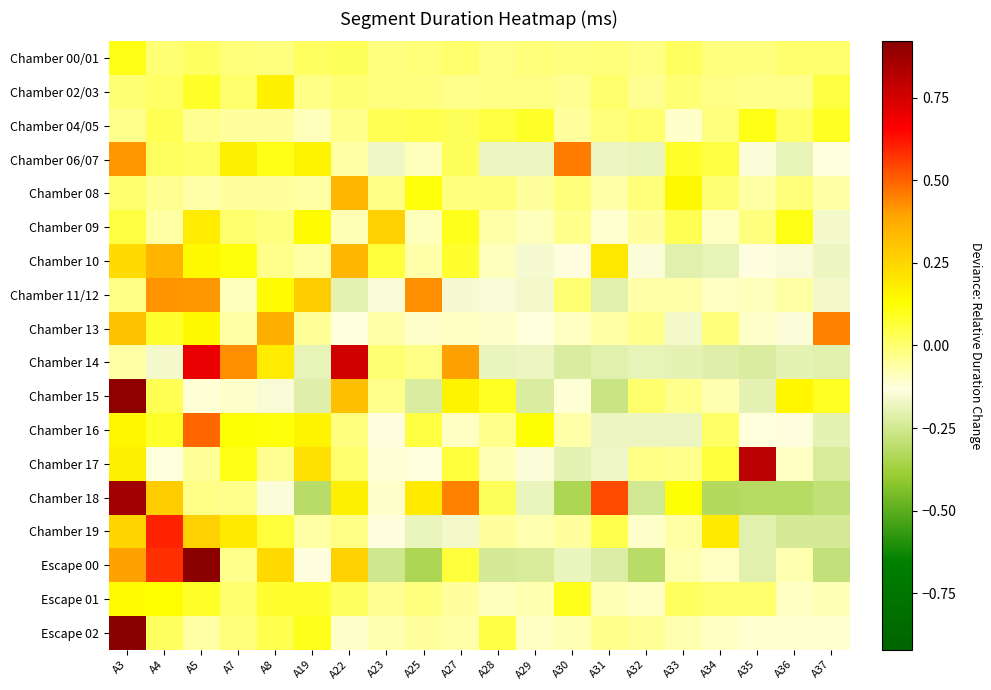

Rank the series by their maximum value, from lowest to highest.

Chamber 00/01, Chamber 04/05, Escape 01, Chamber 02/03, Chamber 09, Chamber 08, Chamber 10, Chamber 11/12, Chamber 13, Chamber 06/07, Chamber 16, Chamber 19, Chamber 14, Chamber 17, Chamber 18, Chamber 15, Escape 02, Escape 00